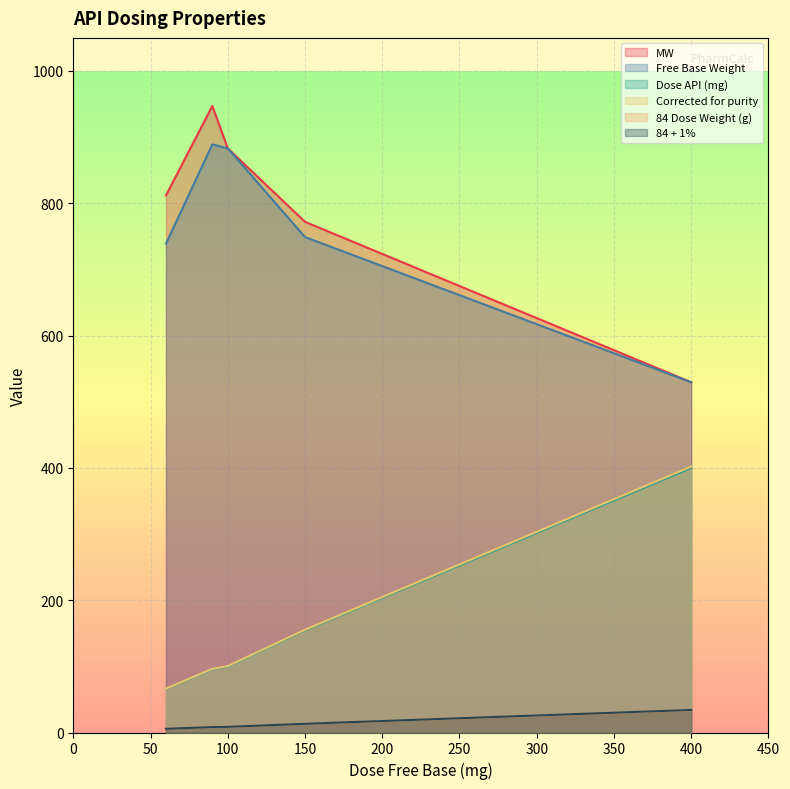

Where is Dose API (mg) nearest to the value 232?

150